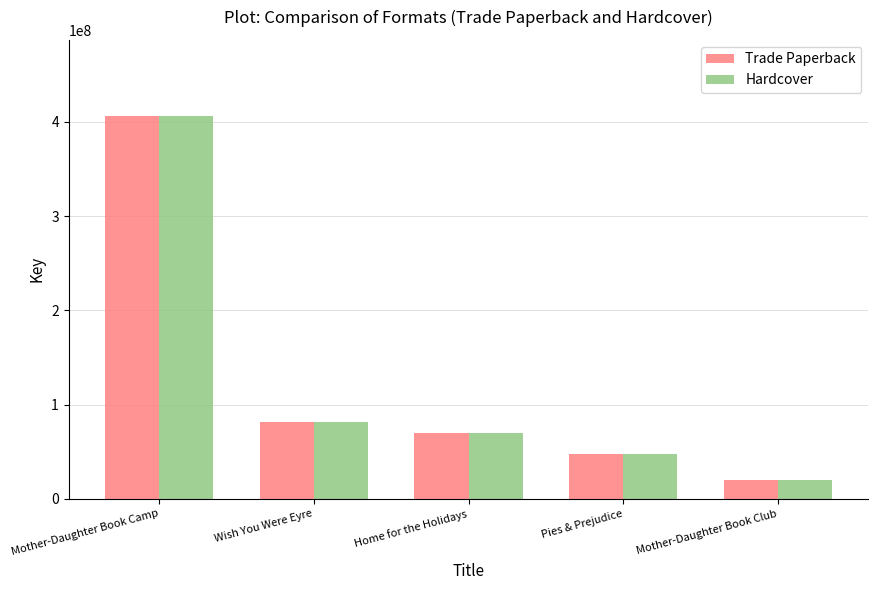

Which category has the highest value in the Hardcover series?

Mother-Daughter Book Camp